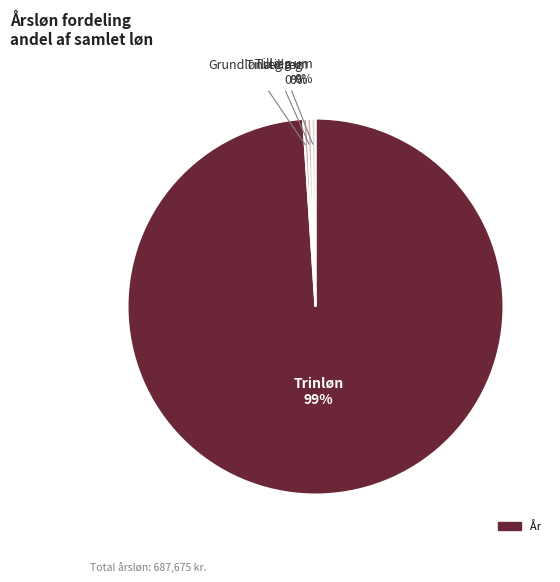

What percentage do Tillæg um and Tillæg mm together represent?

0.7%